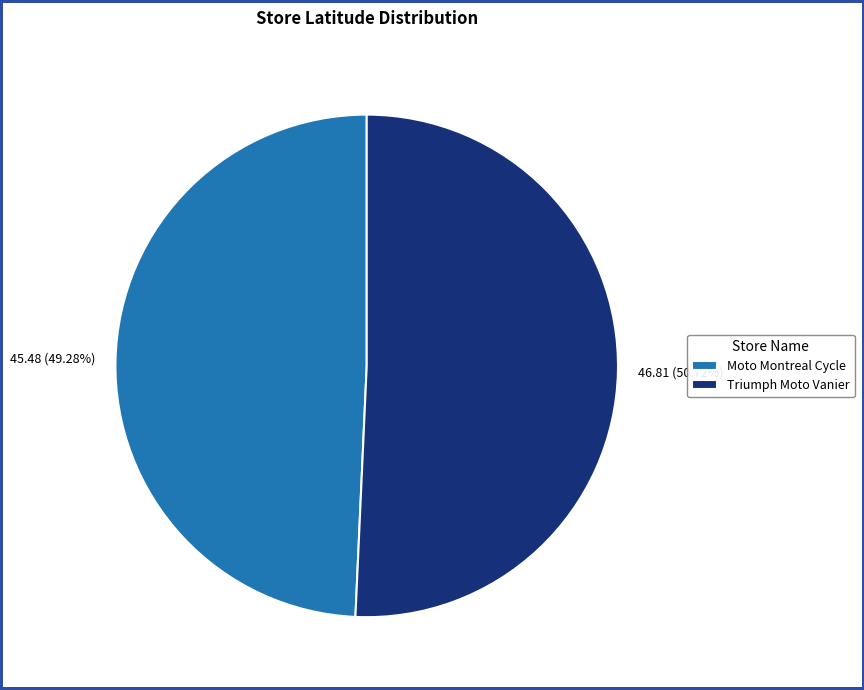

How many slices are in this pie chart?

2